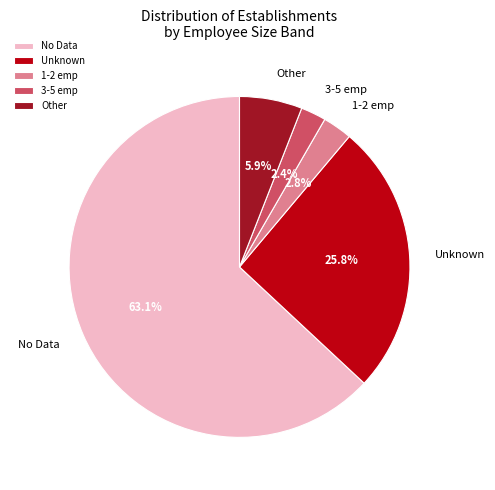

How many slices are in this pie chart?

5